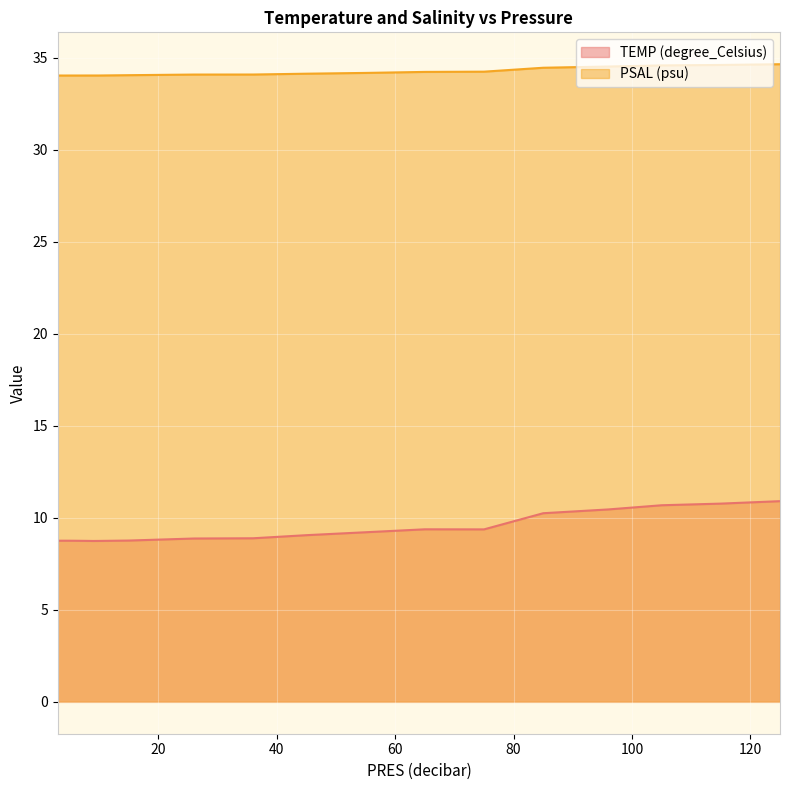

At 125, list the series in order from smallest to largest.

TEMP (degree_Celsius), PSAL (psu)